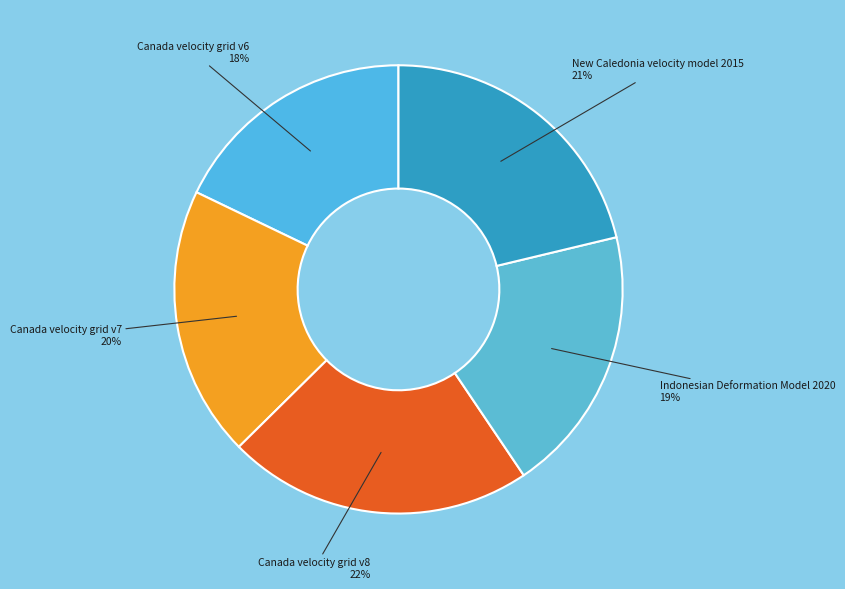

How many slices are in this pie chart?

5